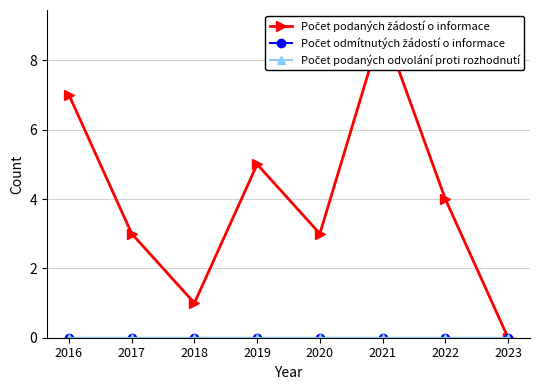

What is the difference between the highest and lowest values at 2020?

3